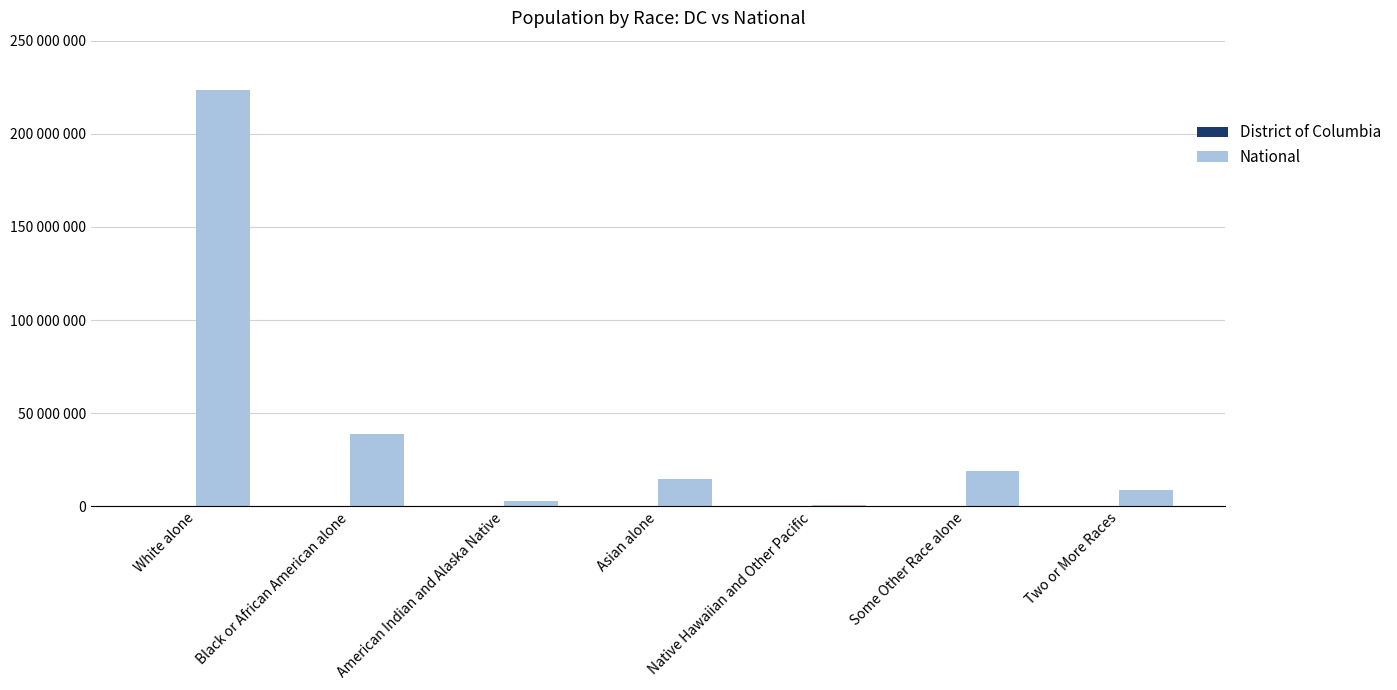

At Asian alone, list the series in order from smallest to largest.

District of Columbia, National